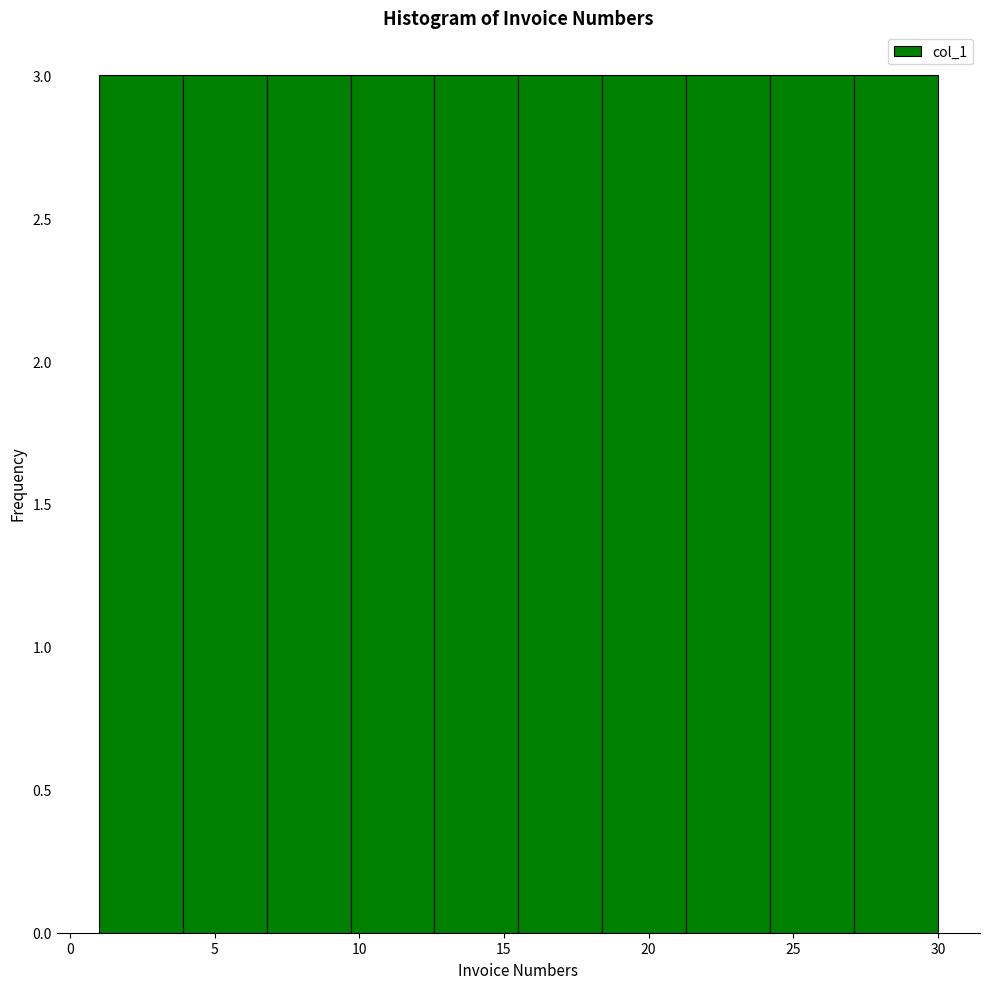

Reading left to right, transcribe this chart: for each bar, give the range it covers on the x-axis and its height. Neither the bar edges nor the heights are printed on the chart, so give them approximately, as read against the axes.

1.0 to 3.9: 3
3.9 to 6.8: 3
6.8 to 9.7: 3
9.7 to 12.6: 3
12.6 to 15.5: 3
15.5 to 18.4: 3
18.4 to 21.3: 3
21.3 to 24.2: 3
24.2 to 27.1: 3
27.1 to 30.0: 3